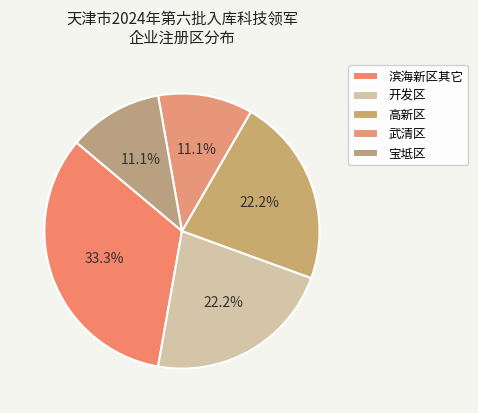

Count the number of slices in the pie.

5